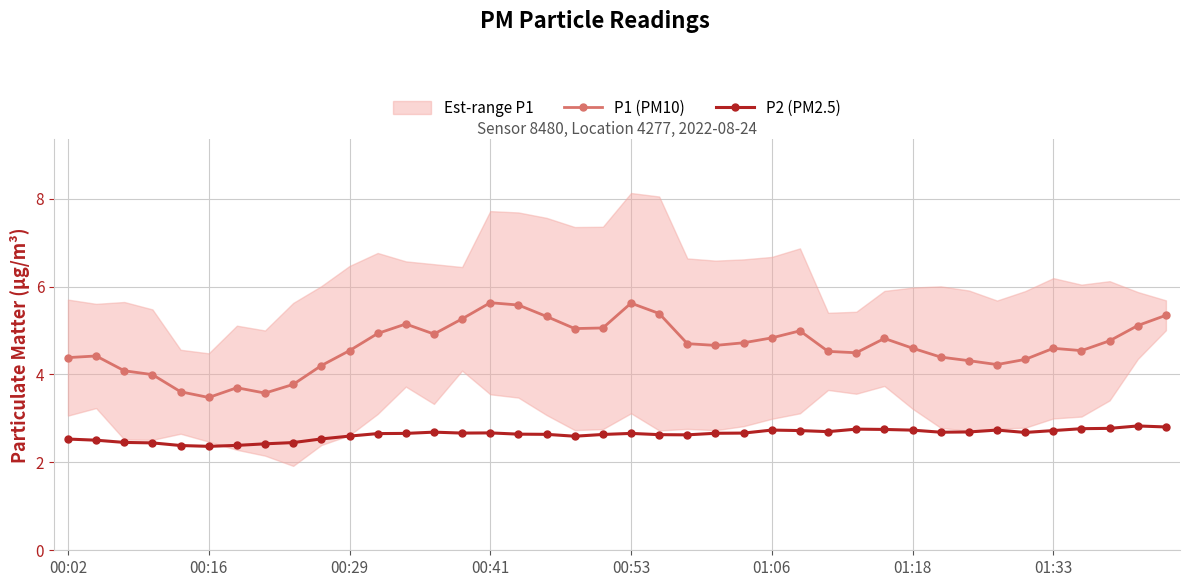

True or false: P2 (PM2.5) has more than 1 interior local peaks.

True